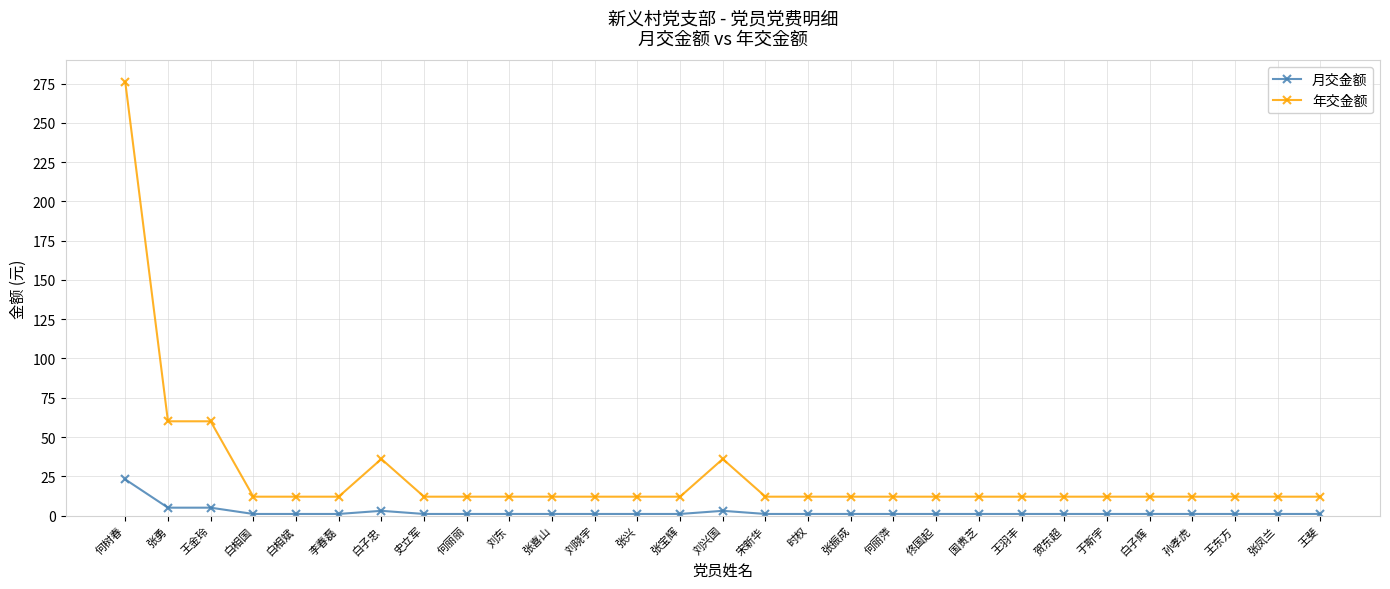

Reading left to right, what are all the values shown in this chart?

月交金额: 何树春=23	张勇=5	王金玲=5	白相国=1	白相斌=1	李春磊=1	白子忠=3	史立军=1	何丽丽=1	刘东=1	张喜山=1	刘晓宇=1	张兴=1	张宝辉=1	刘兴国=3	宋新华=1	时权=1	张振成=1	何丽萍=1	佟国起=1	国贵芝=1	王羽丰=1	贺东超=1	于斯宇=1	白子辉=1	孙孝虎=1	王东方=1	张凤兰=1	王斐=1
年交金额: 何树春=276	张勇=60	王金玲=60	白相国=12	白相斌=12	李春磊=12	白子忠=36	史立军=12	何丽丽=12	刘东=12	张喜山=12	刘晓宇=12	张兴=12	张宝辉=12	刘兴国=36	宋新华=12	时权=12	张振成=12	何丽萍=12	佟国起=12	国贵芝=12	王羽丰=12	贺东超=12	于斯宇=12	白子辉=12	孙孝虎=12	王东方=12	张凤兰=12	王斐=12